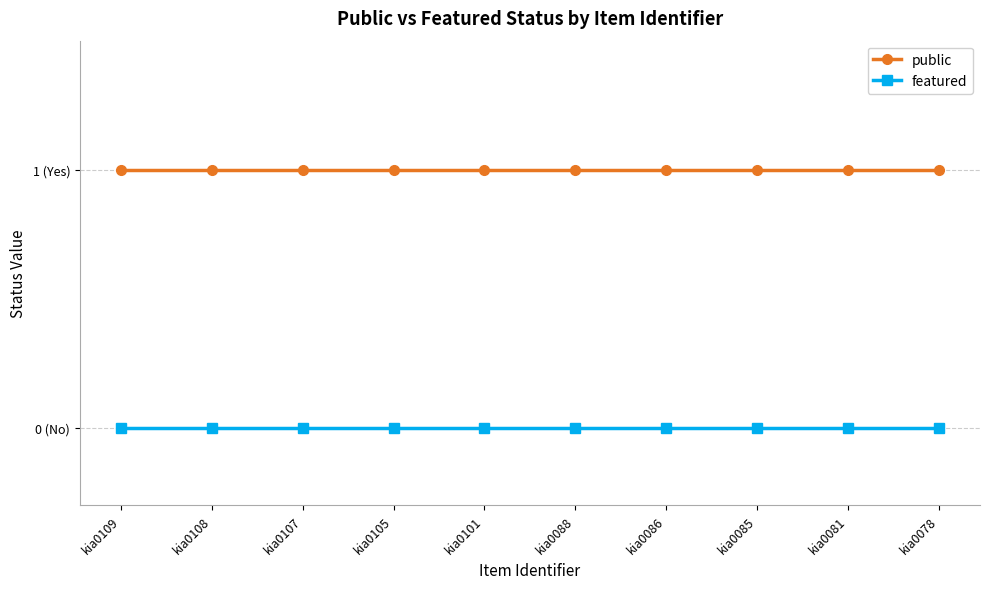

What are all the series names shown in the legend?

public, featured